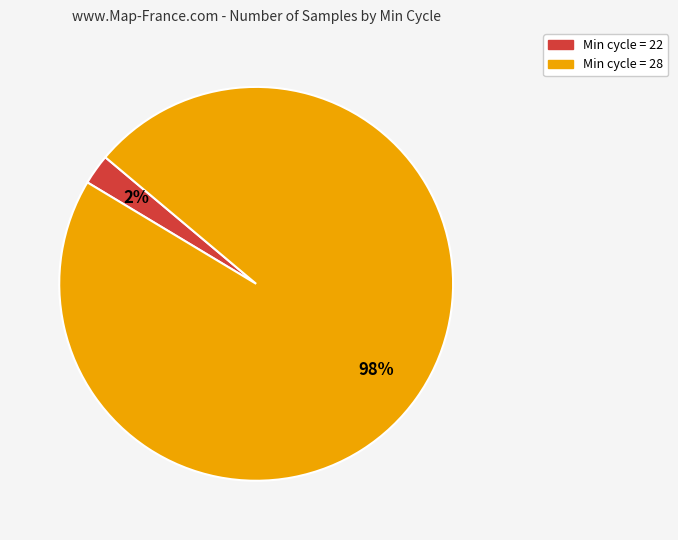

What percentage is the Min cycle = 22 slice, to the nearest percent?

2%